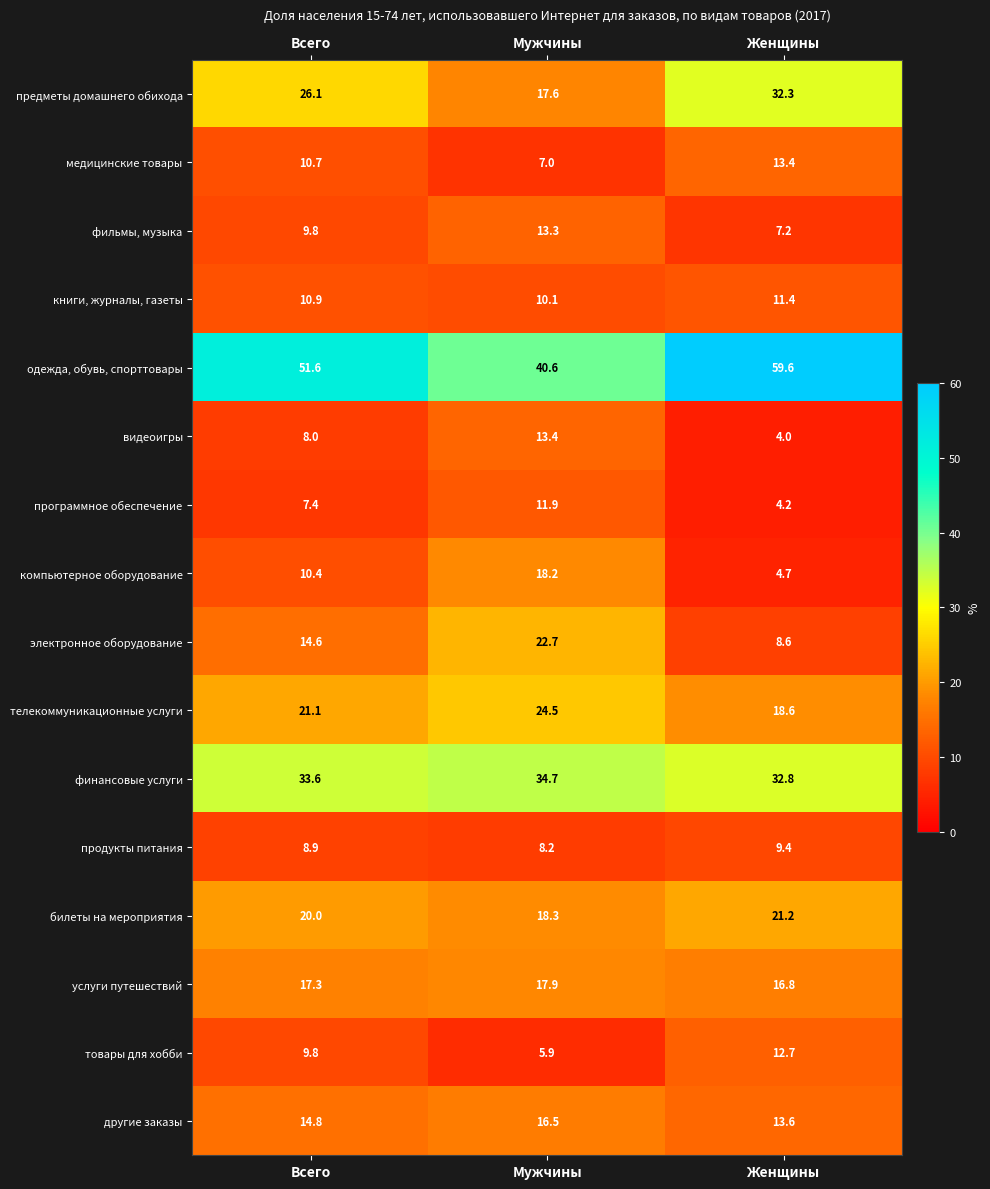

What is the average value of the программное обеспечение series?

7.8